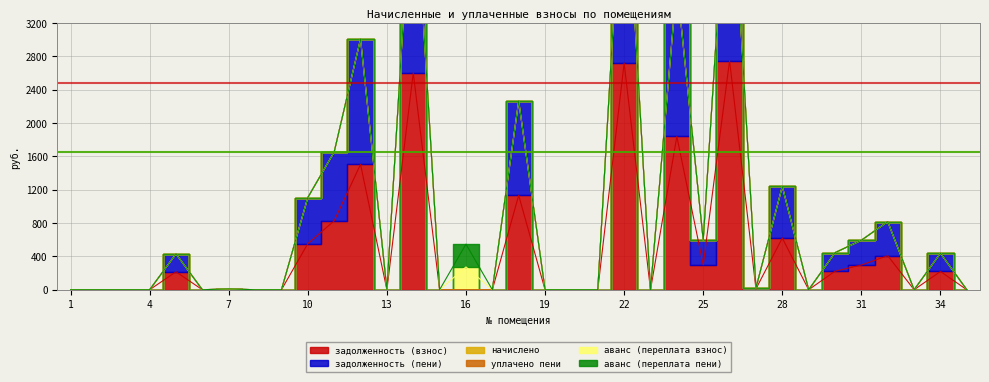

True or false: уплачено пени and начислено cross at least once.

False